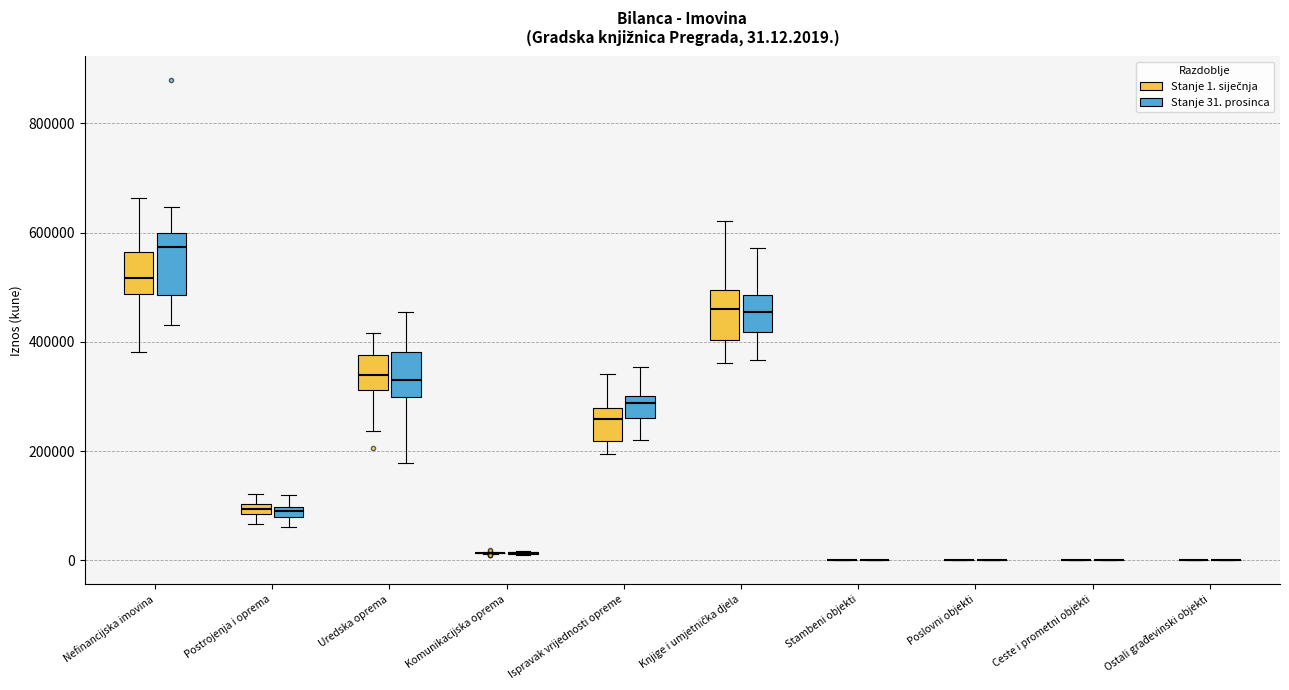

Which box is the tallest, from its lower edge to its upper edge?

Nefinancijska imovina (Stanje 31. prosinca)